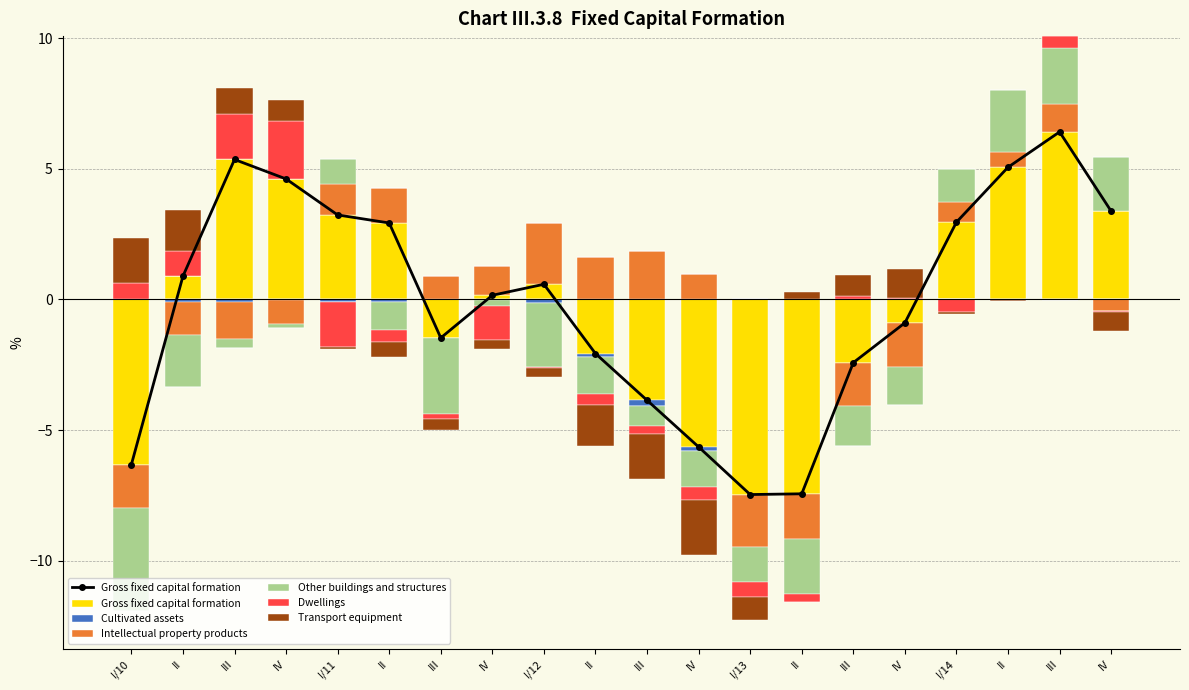

What is the value of the Transport equipment bar at the 12th from the left?

0.8